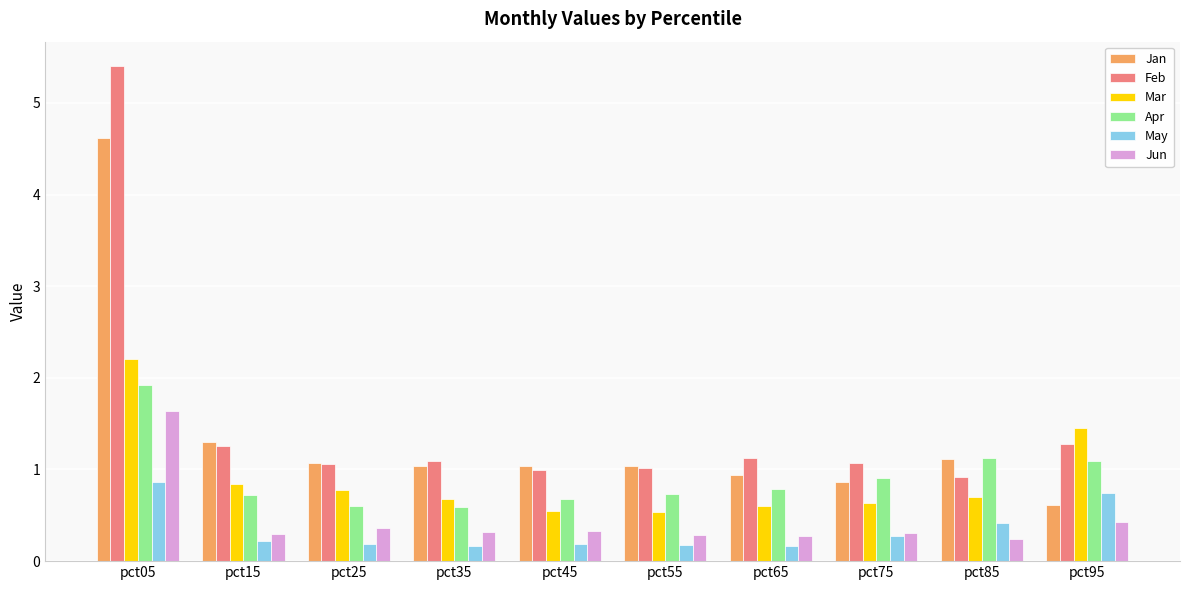

What is the spread (max minus min) of values at pct75?

0.8